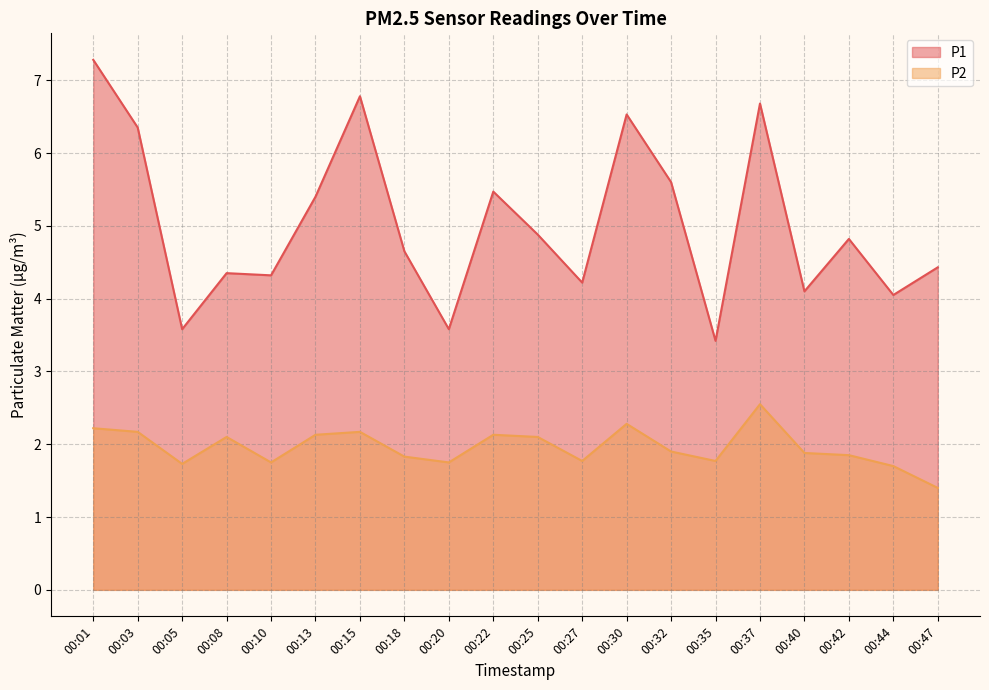

How many lines are shown in the chart?

2